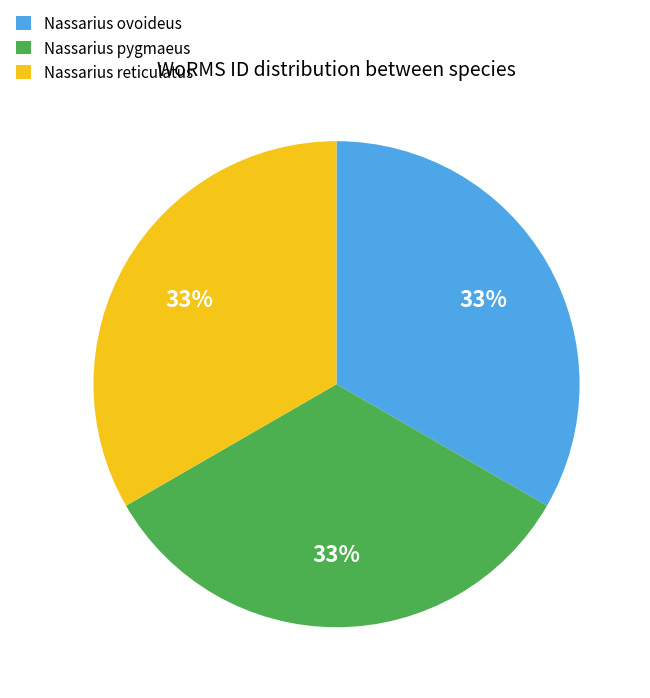

Does any single category account for the majority?

No